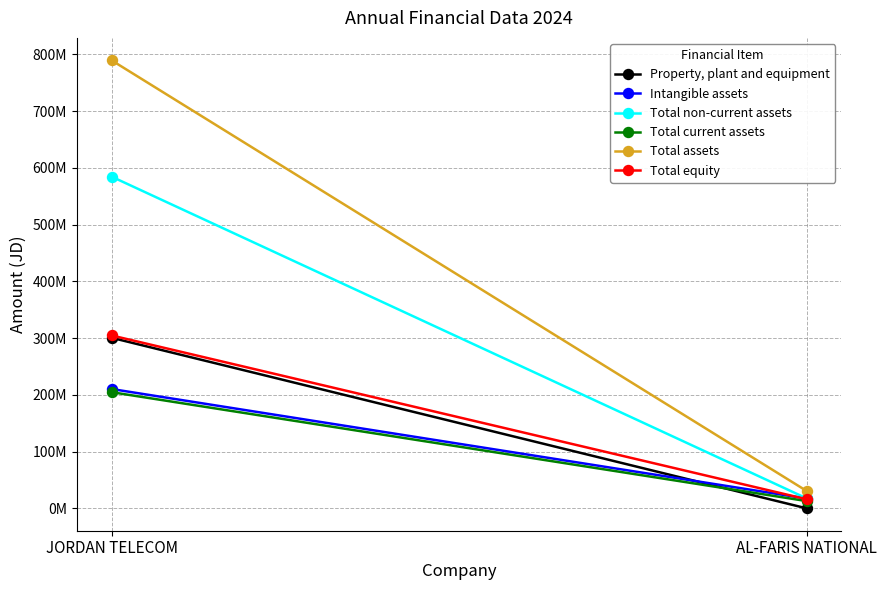

At which label is Total equity closest to 160648397?

AL-FARIS NATIONAL